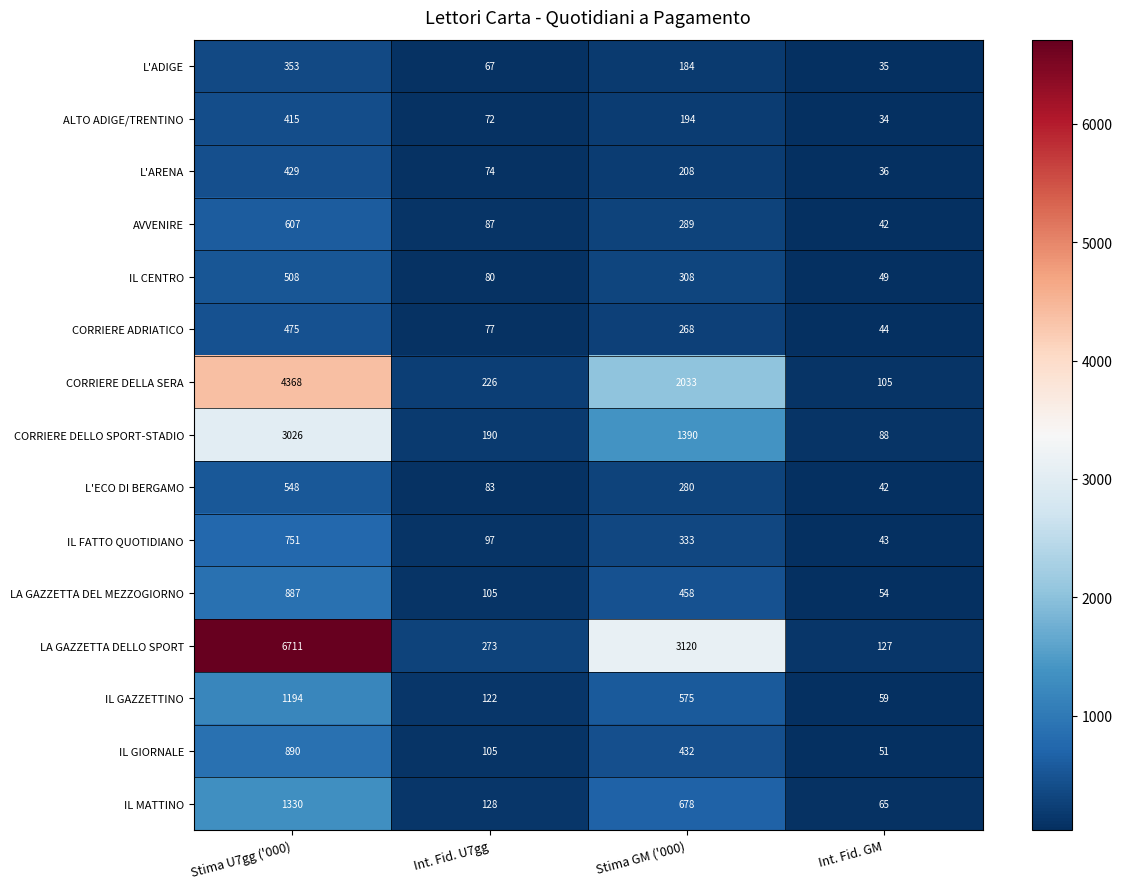

Which series changed the most between Stima U7gg ('000) and Stima GM ('000)?

LA GAZZETTA DELLO SPORT